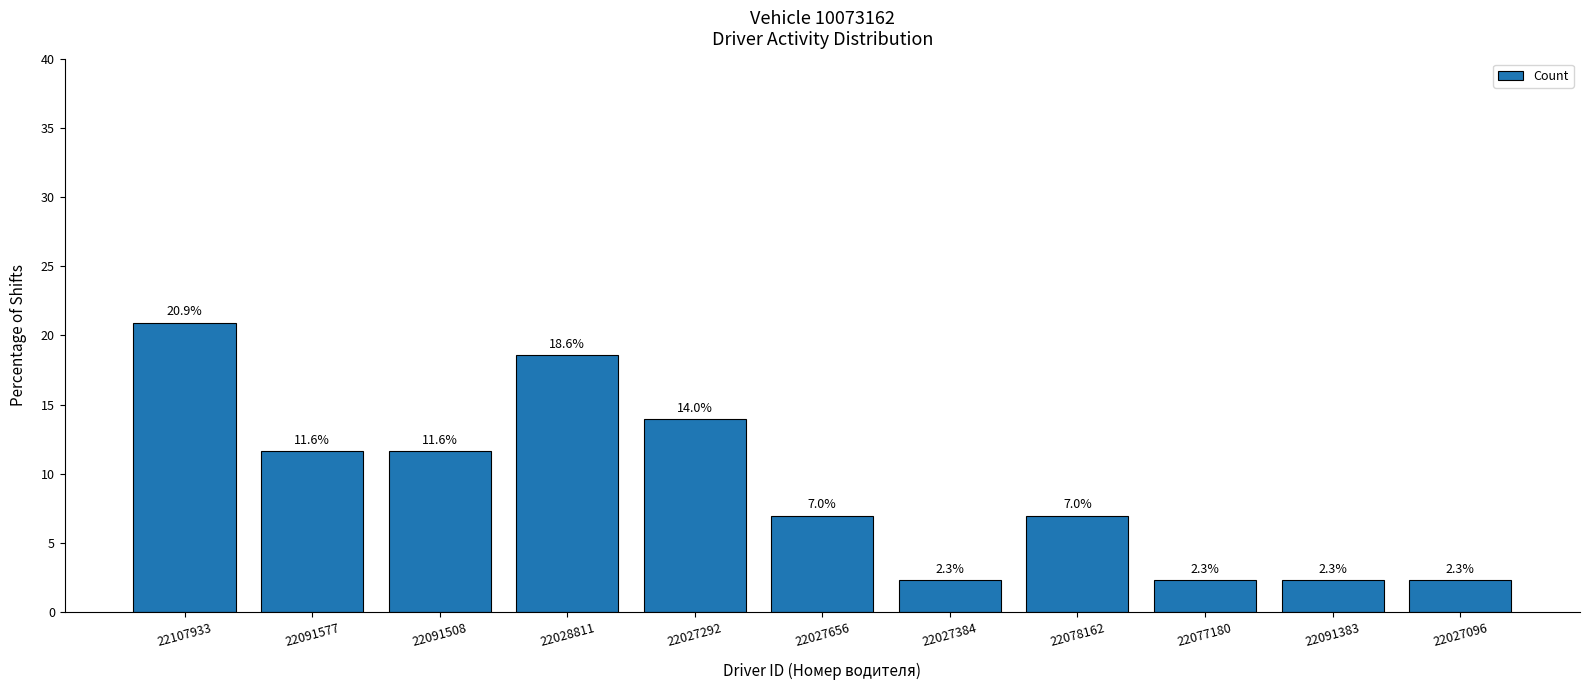

The value at 22027384 is 2.3. True or false?

True